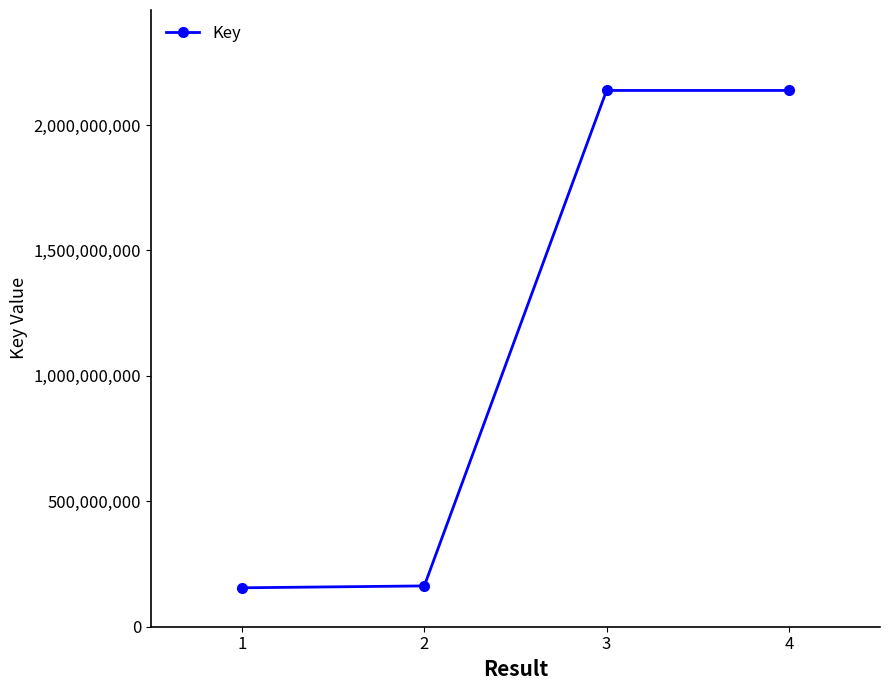

What is the maximum value shown in the chart?

2137641228